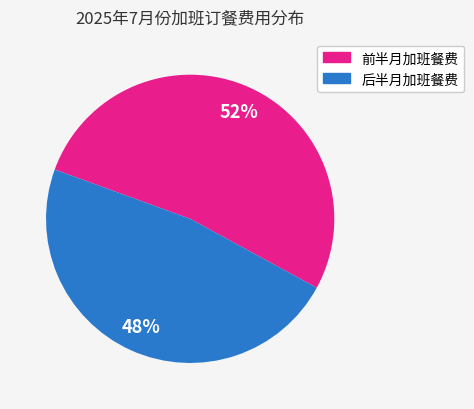

To the nearest percent, what is the average slice percentage?

50%